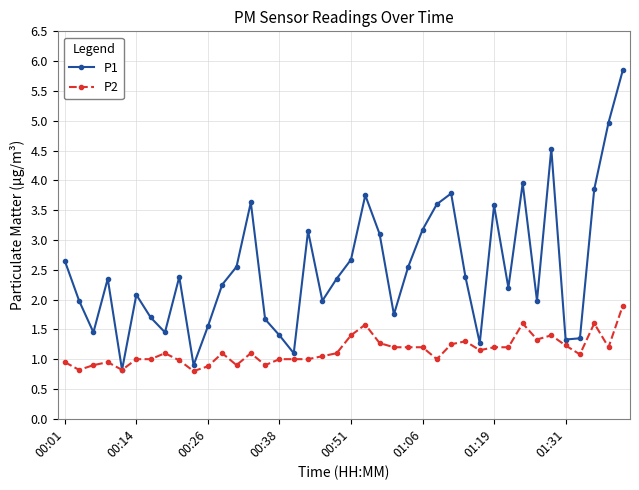

How many categories are shown in the chart?

40